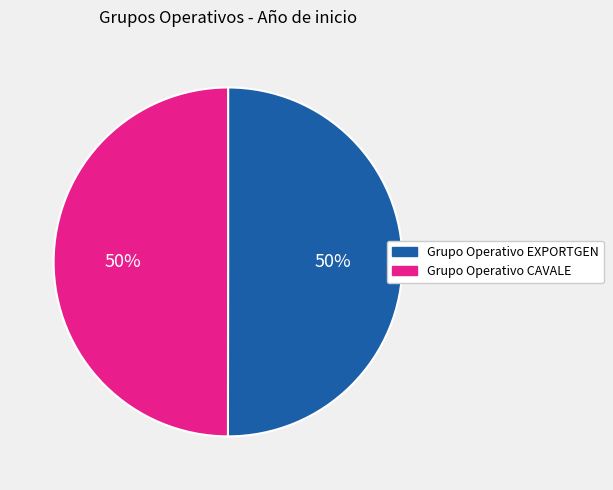

What is the ratio of the value at Grupo Operativo EXPORTGEN to the value at Grupo Operativo CAVALE?

1.0